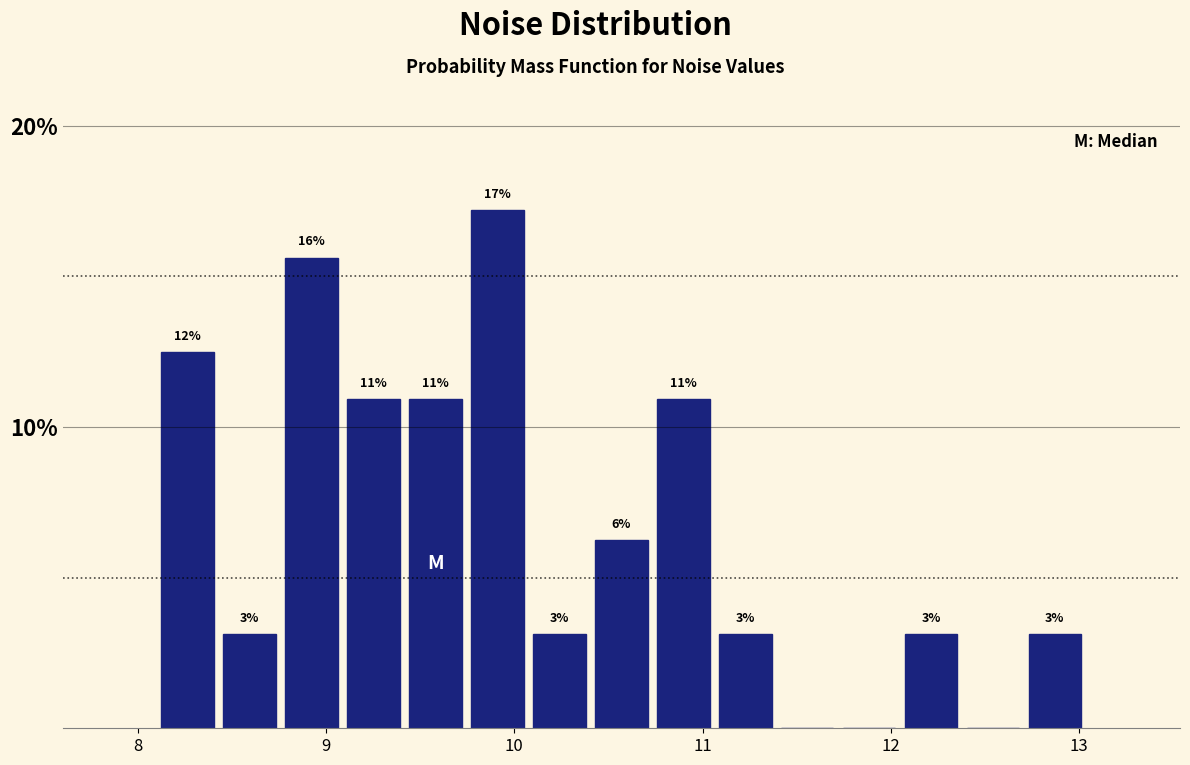

Read against the x-axis, roughly where is the centre of the tallest bar?

9.9